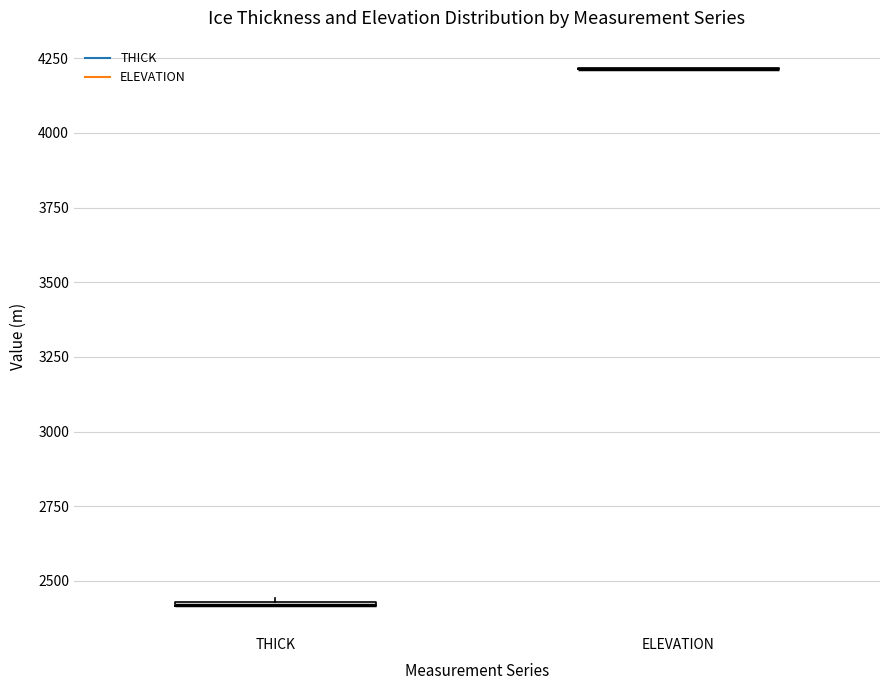

Where is the lower edge of the box for THICK on the y-axis? The values are not printed on the chart, so give them approximately, as read against the axis.

2400